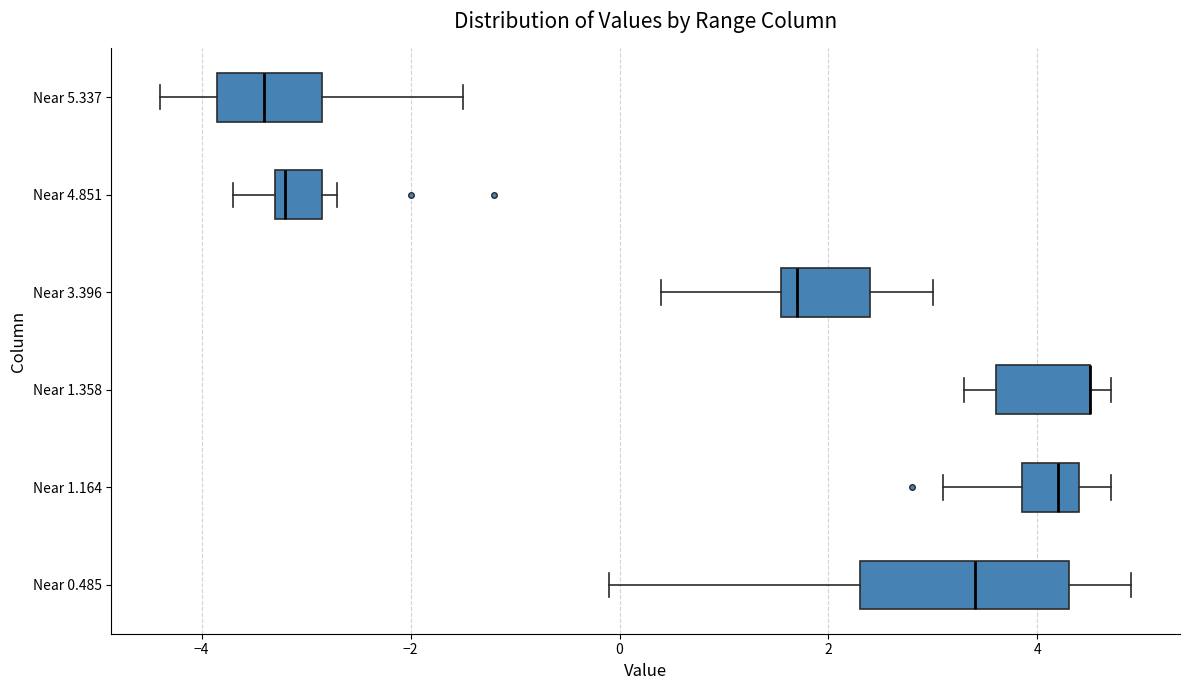

Comparing the boxes themselves (not the whiskers), which one is the widest?

Near 0.485